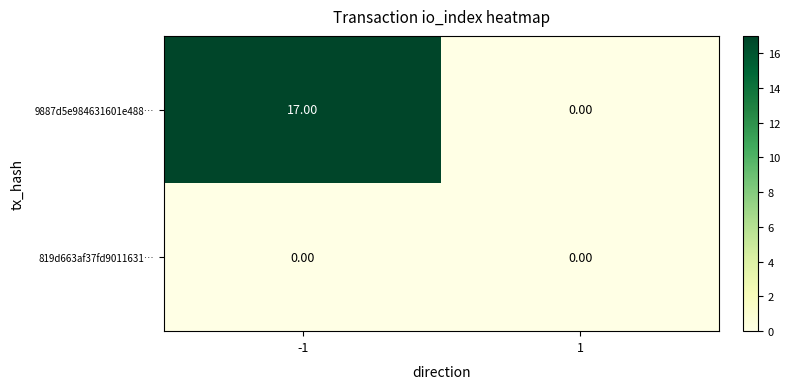

What is the difference between the 9887d5e984631601e488… values at 1 and -1?

17